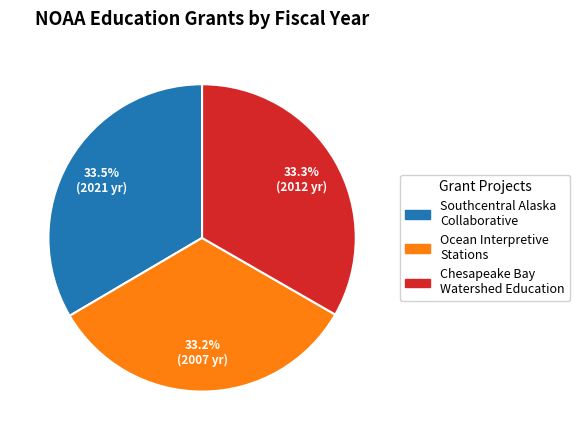

What is the ratio of the value at Chesapeake Bay Watershed Education to the value at Ocean Interpretive Stations?

1.0